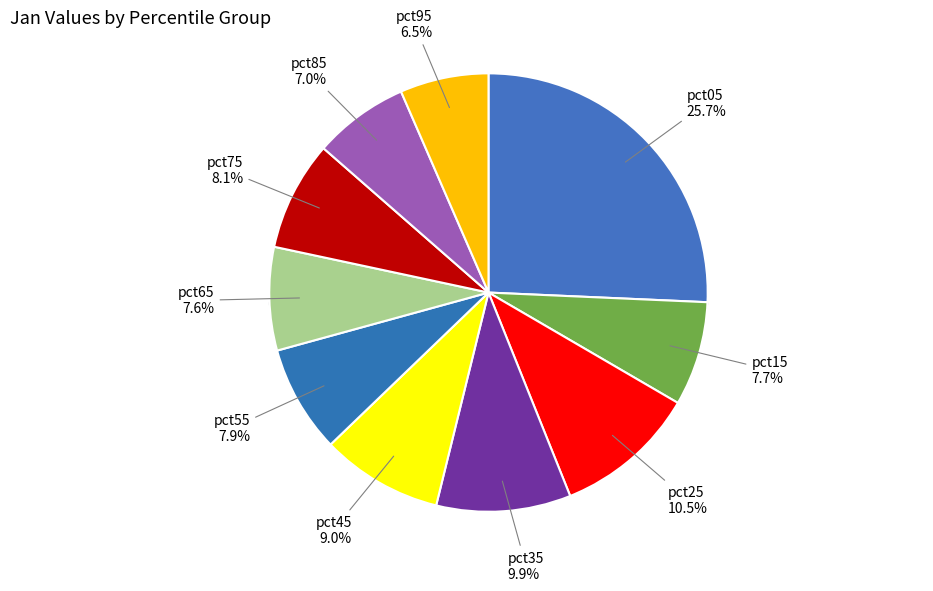

To the nearest percent, what portion does pct55 represent?

8%